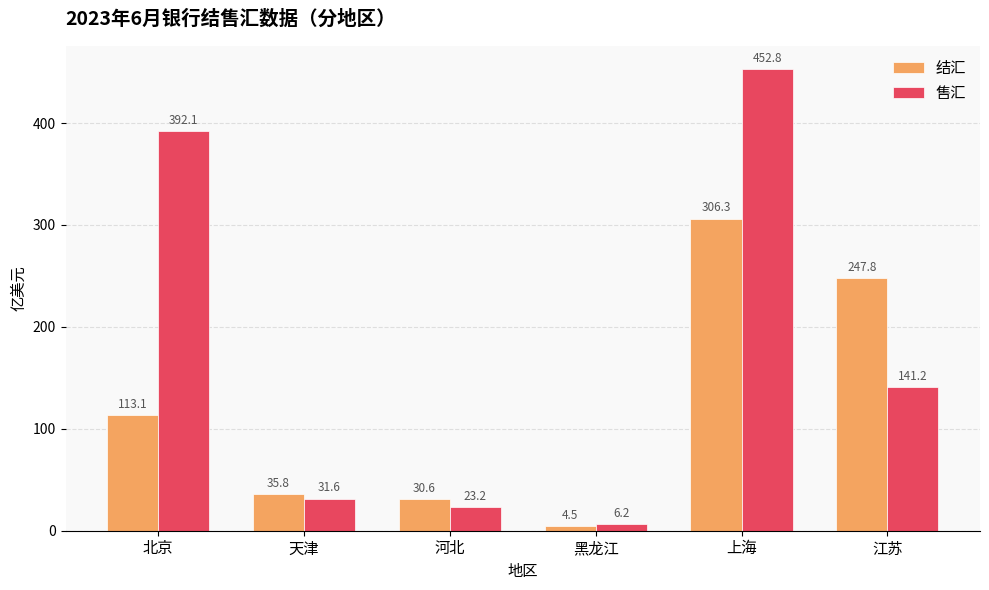

How many data points does each series have?

6